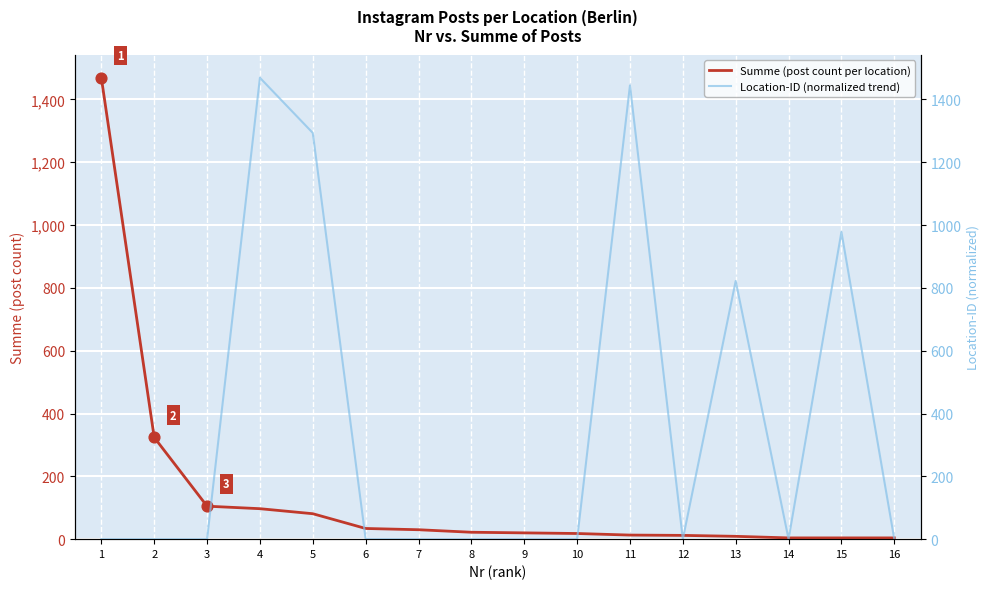

Which series has the largest total across all categories?

Location-ID (normalized trend)